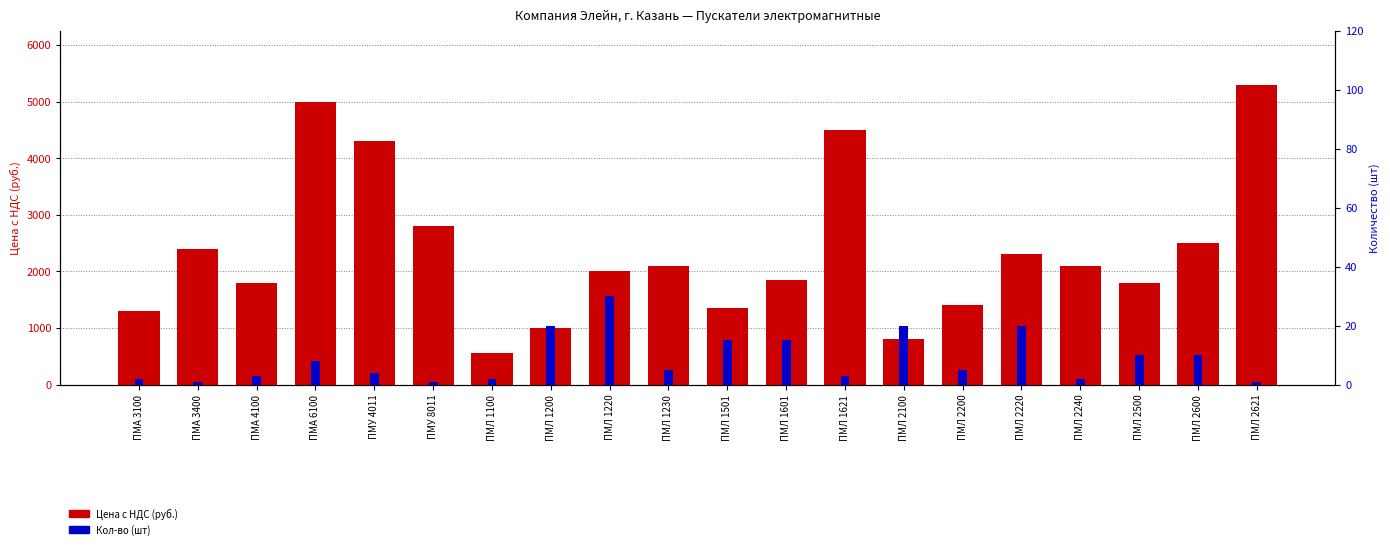

What is the difference between the highest and lowest values at ПМА 3400?

2399